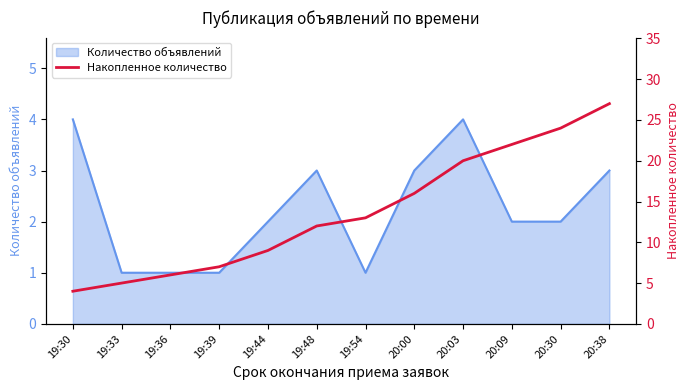

The value of Количество объявлений at 19:54 is 1. True or false?

True